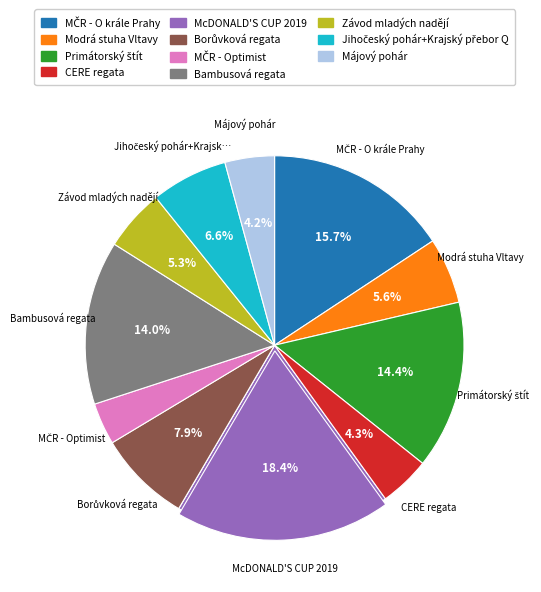

Approximately how many times larger is the value at MČR - Optimist compared to MČR - O krále Prahy?

0.2